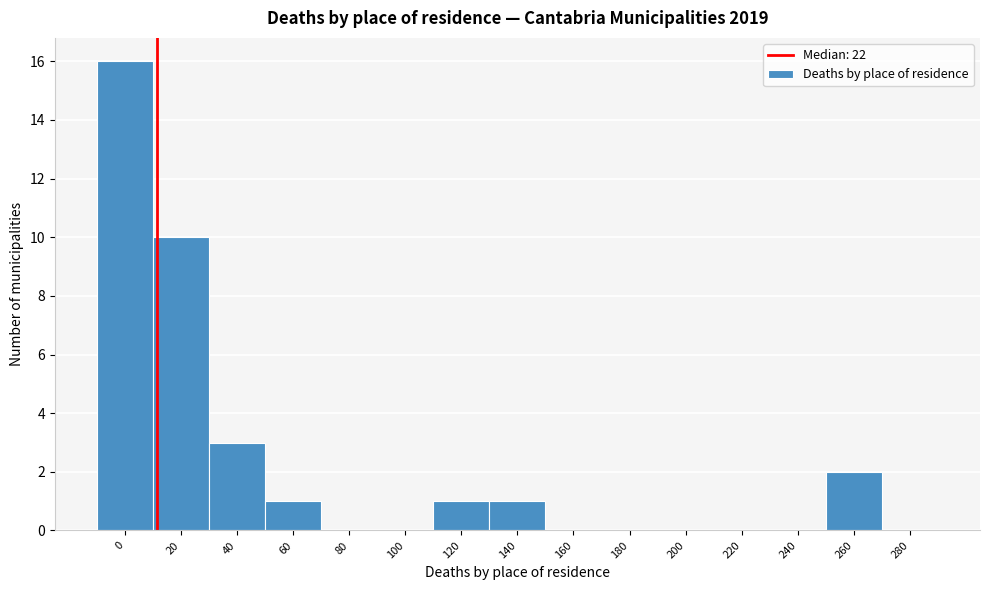

Reading left to right, extract all data points from this chart.

0=16	20=10	40=3	60=1	80=0	100=0	120=1	140=1	160=0	180=0	200=0	220=0	240=0	260=2	280=0